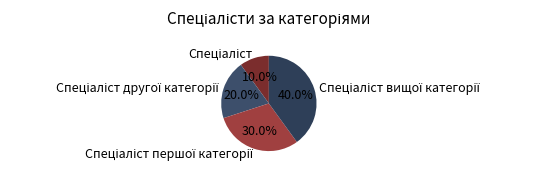

Is there any slice that represents more than half of the pie?

No